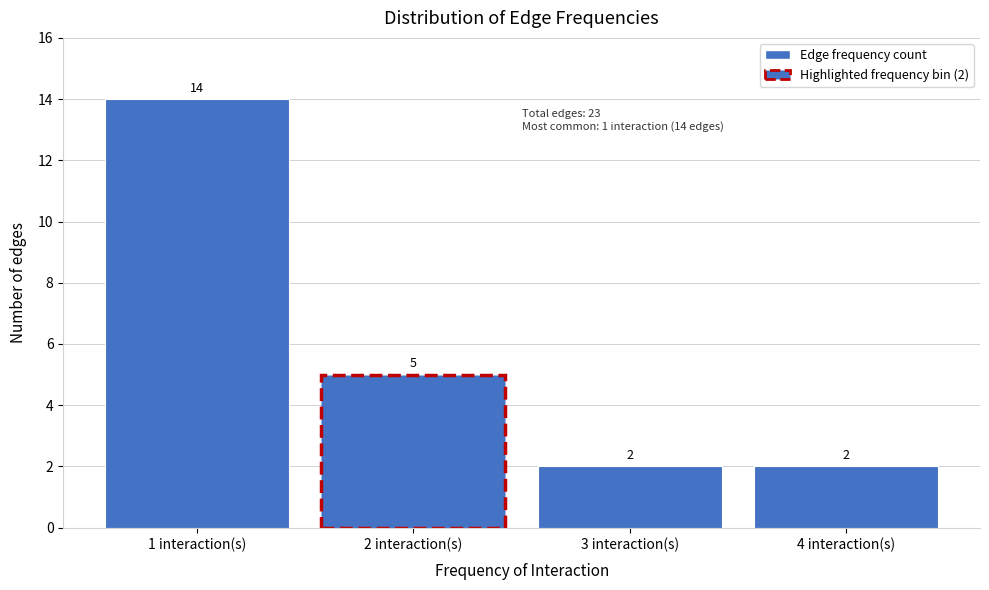

Reading right to left, what are all the values shown in this chart?

2	2	5	14